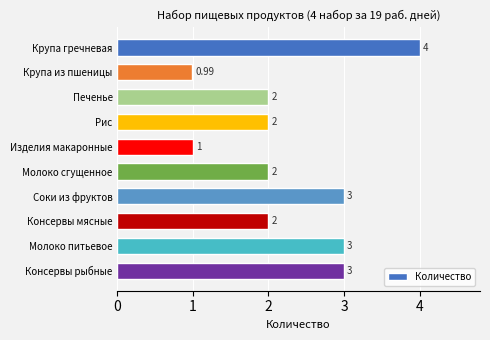

Does the chart contain any negative values?

No